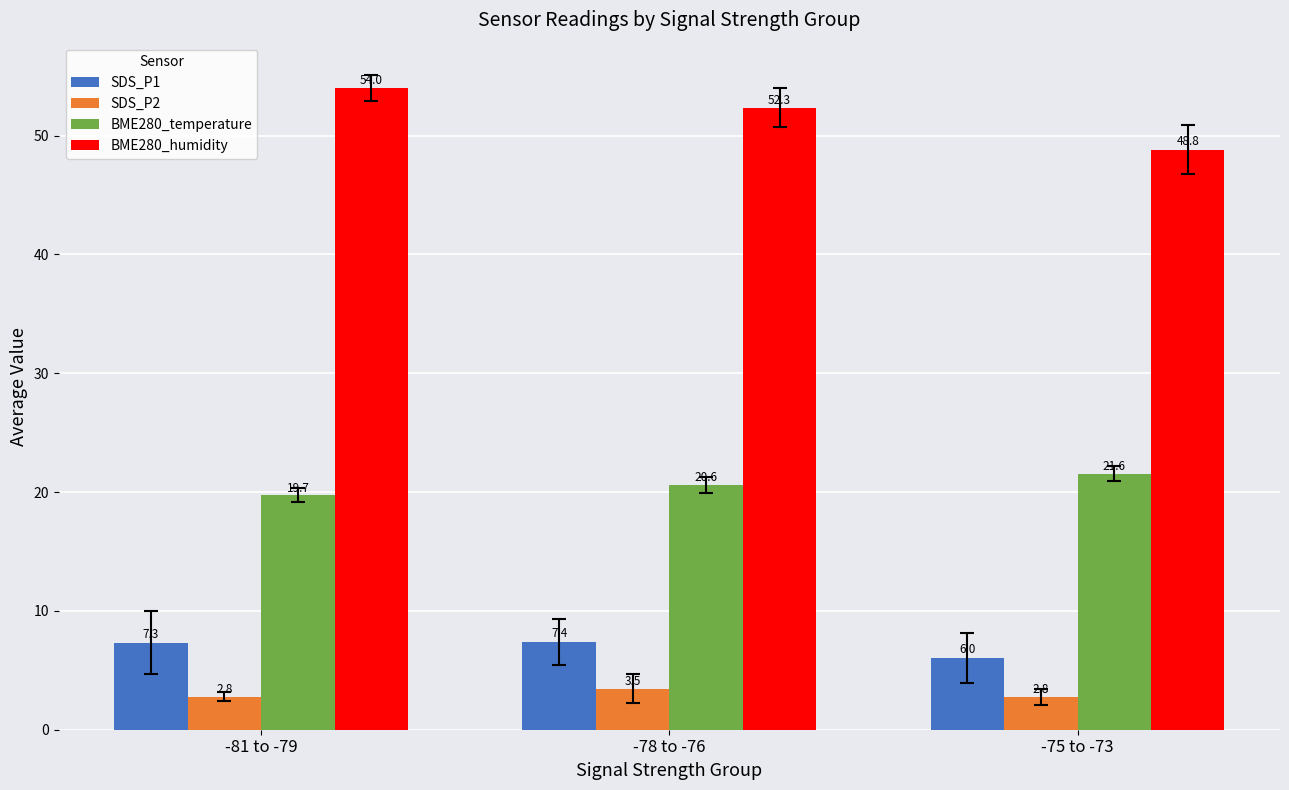

What are all the series names shown in the legend?

SDS_P1, SDS_P2, BME280_temperature, BME280_humidity